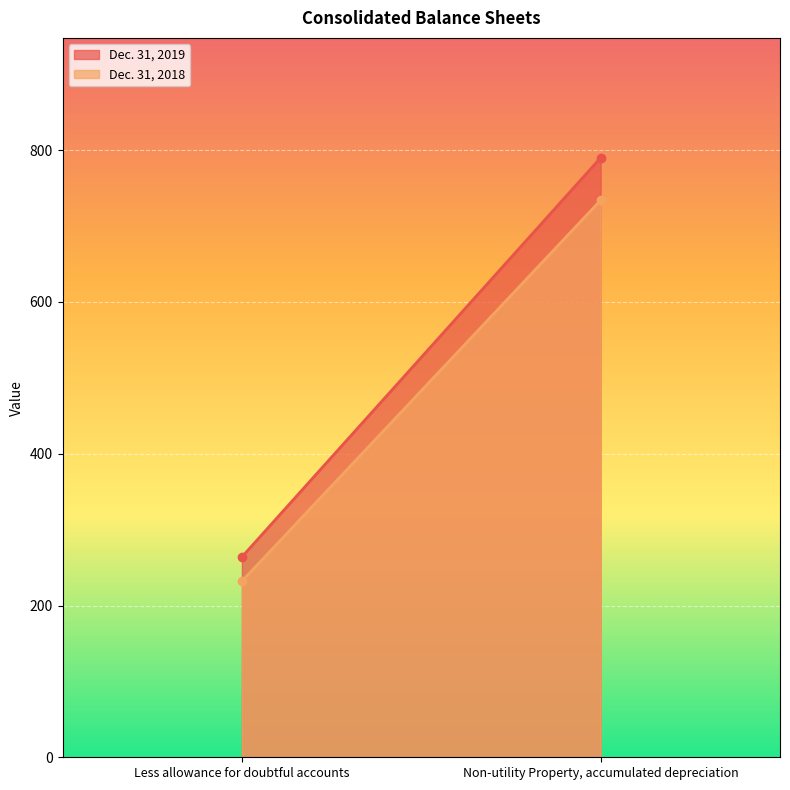

Count the number of categories in the chart.

2